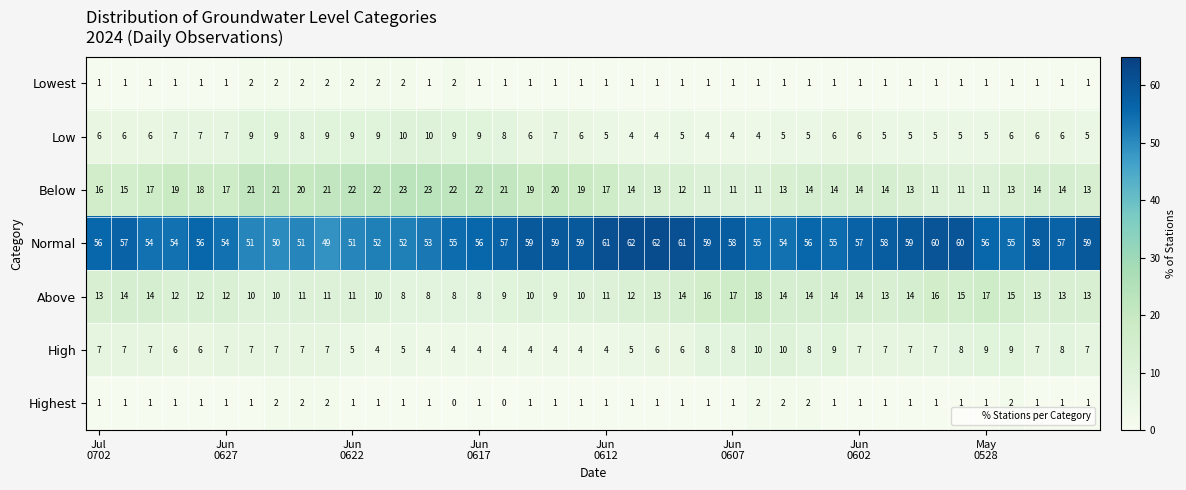

What is the maximum value shown in the chart?

62